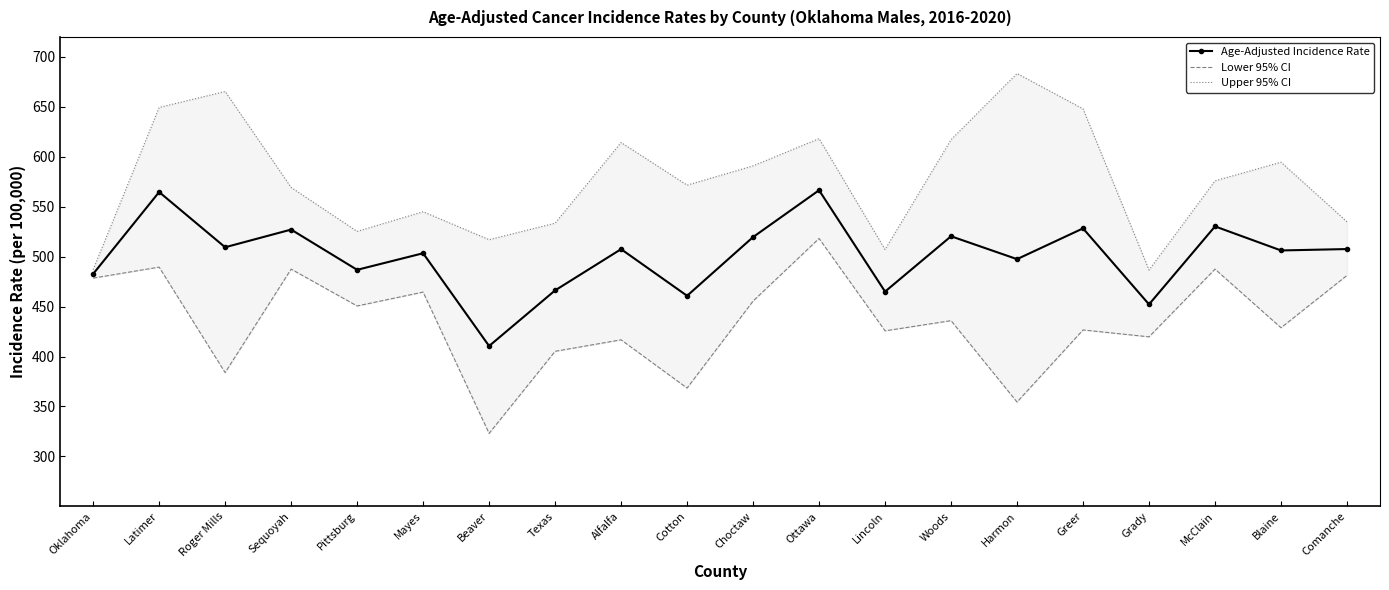

At which label does Age-Adjusted Incidence Rate reach its peak?

Ottawa